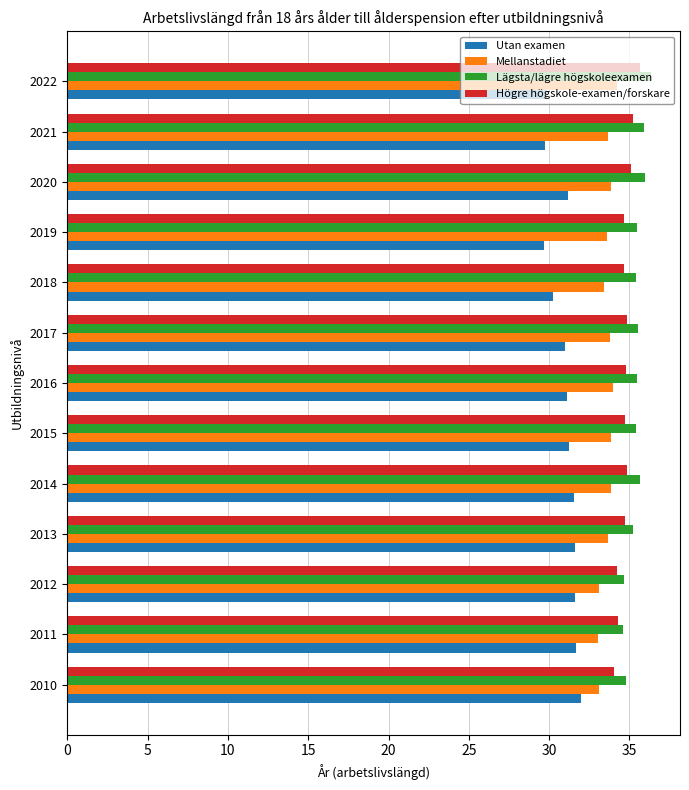

What is the spread (max minus min) of values at 2019?

5.8